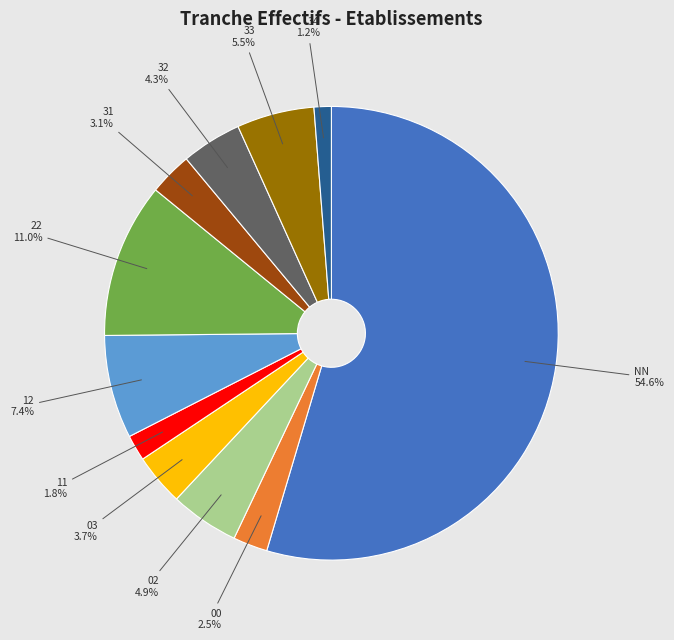

Is it true that 22 is 1% of the pie?

False